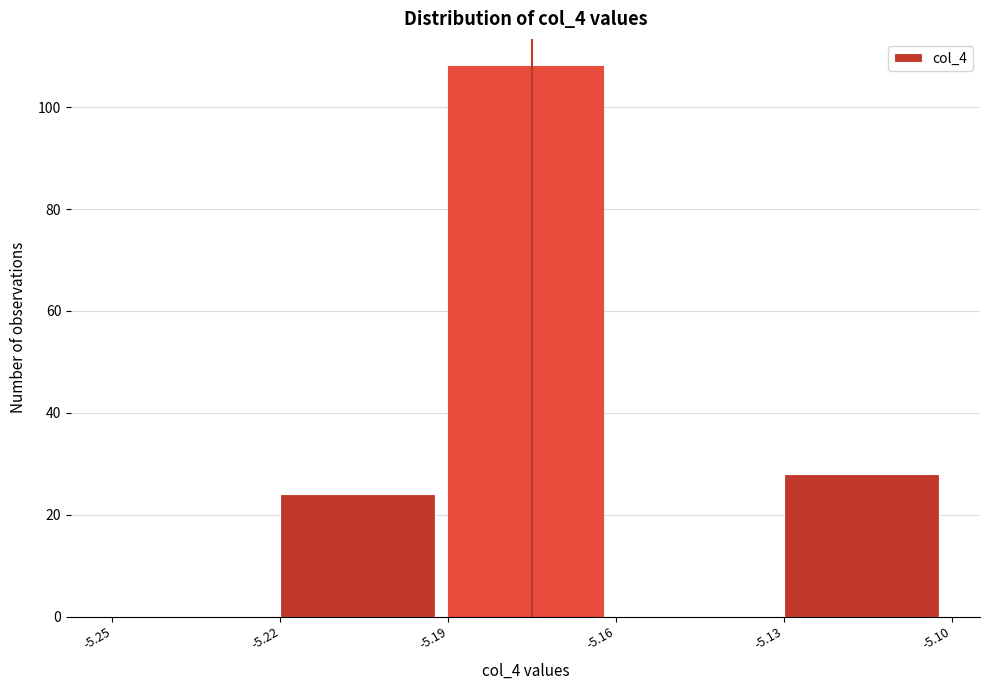

Which range on the x-axis has the tallest bar?

-5.19 to -5.16